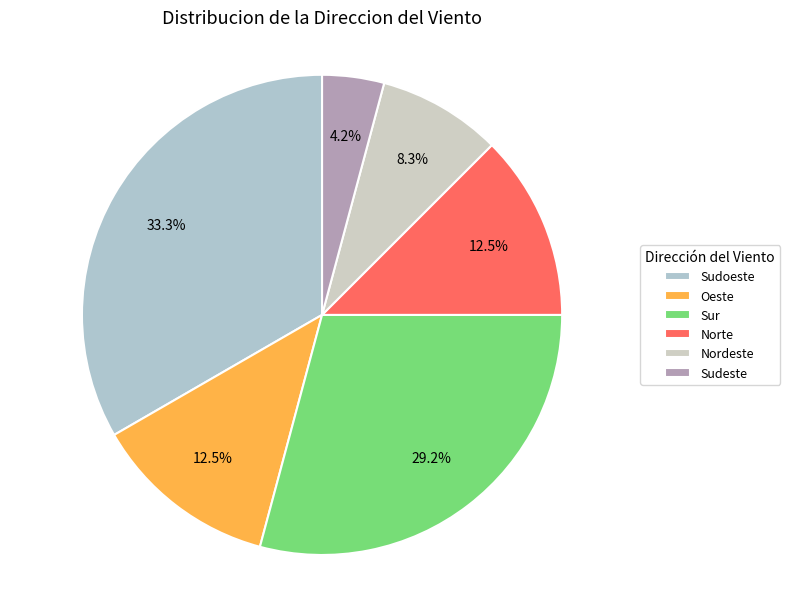

Which slice is the smallest?

Sudeste